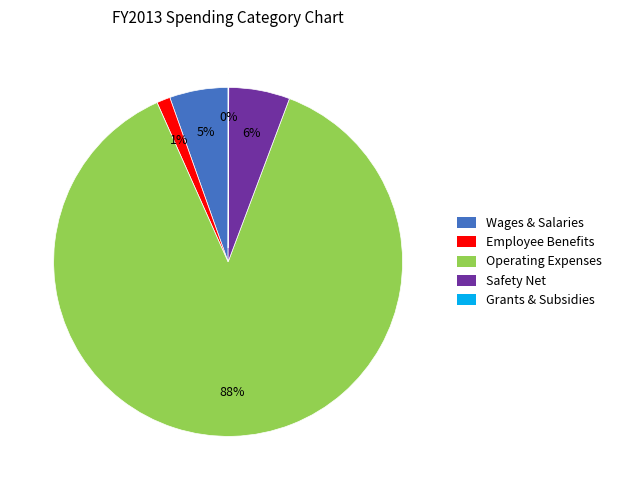

Which slice represents more than half of the pie?

Operating Expenses